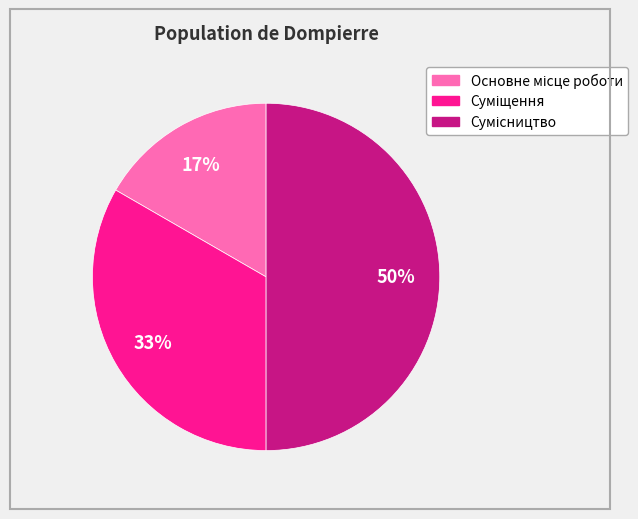

To the nearest percent, what is the difference between the largest and smallest slice percentages?

33%